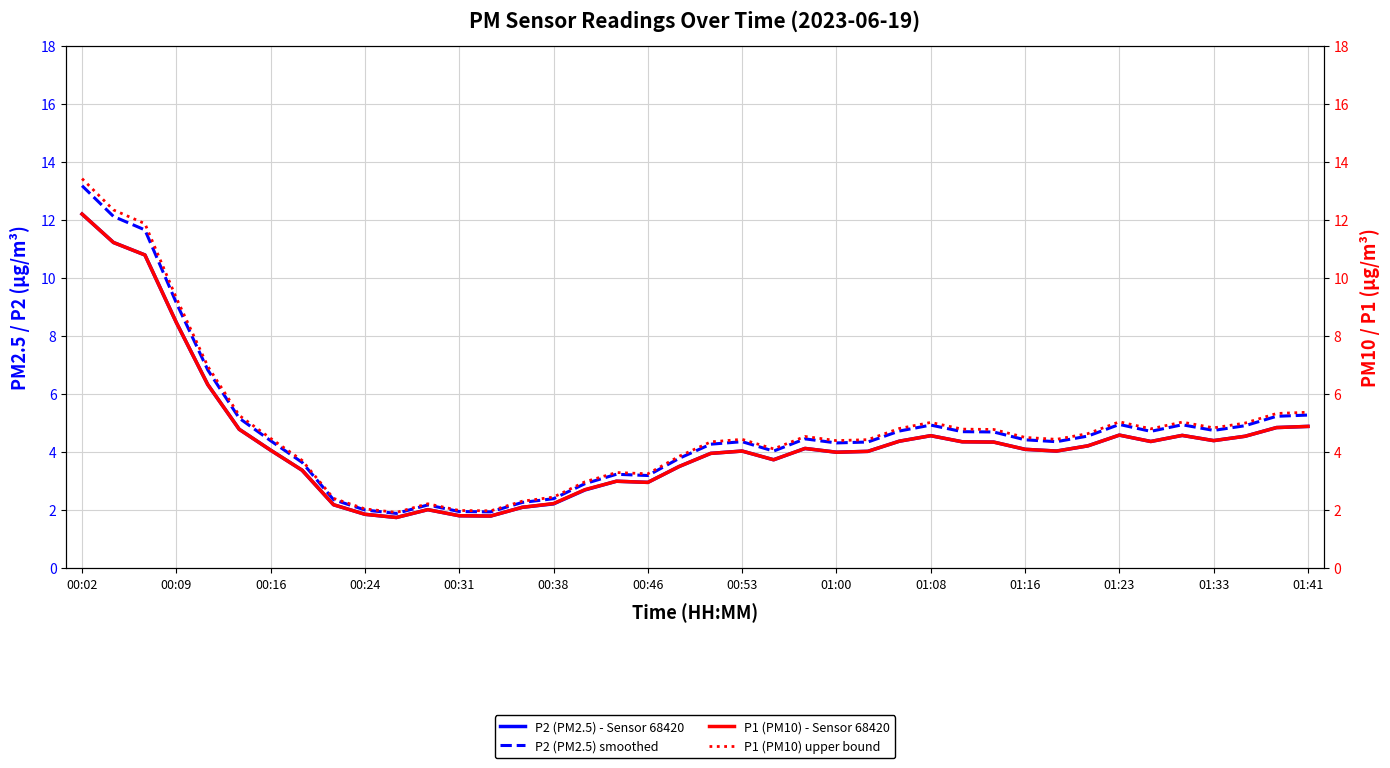

Rank the series at 16 from lowest to highest value.

P2 (PM2.5) - Sensor 68420, P1 (PM10) - Sensor 68420, P2 (PM2.5) smoothed, P1 (PM10) upper bound